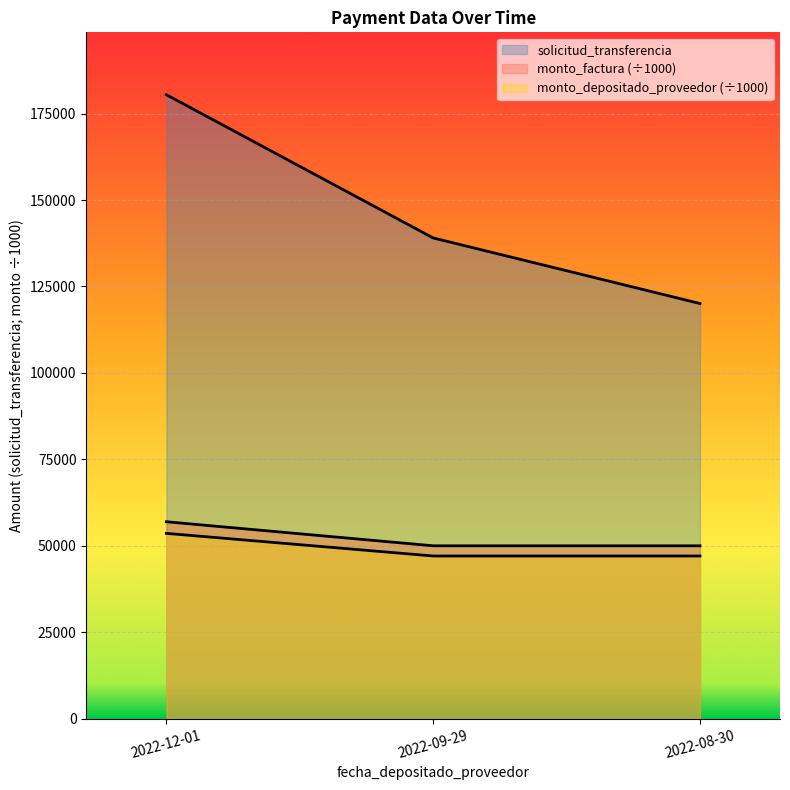

What is the difference between the maximum and second lowest values in the solicitud_transferencia series?

41415.0